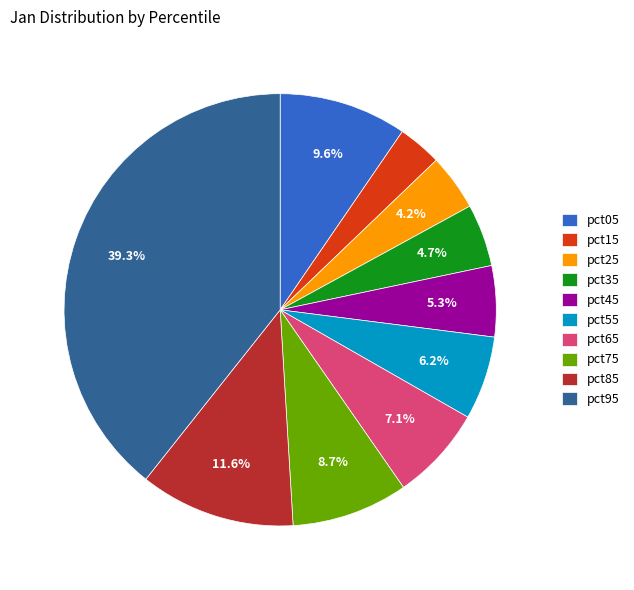

Do pct85 and pct55 together represent more than half of the pie?

No